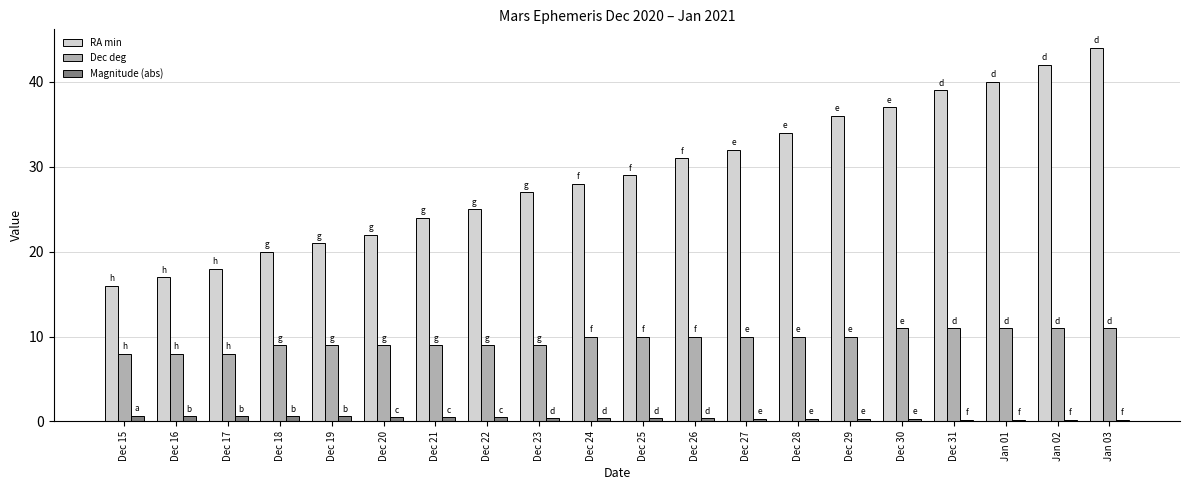

Rank the series by their average value, from highest to lowest.

RA min, Dec deg, Magnitude (abs)